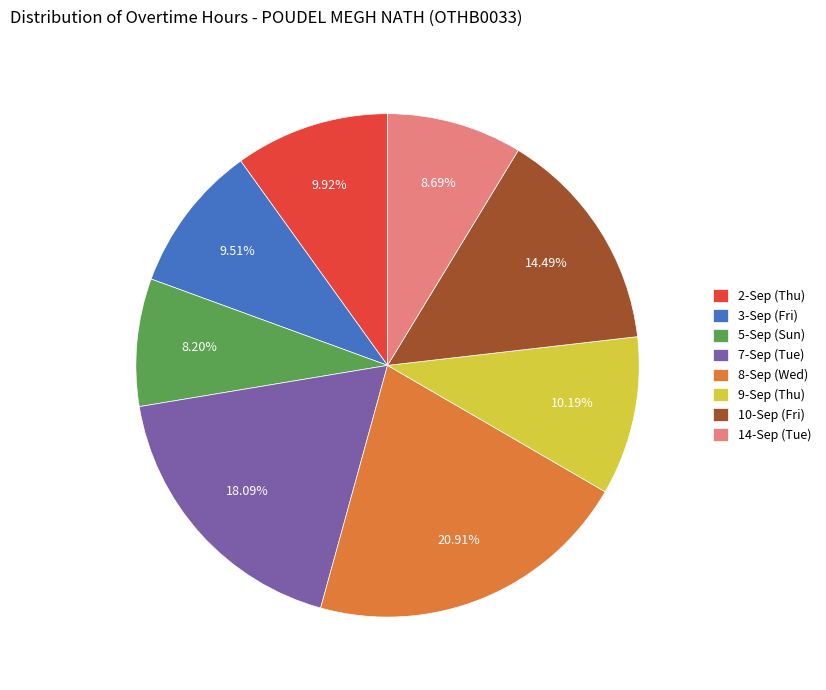

Combined, what portion of the pie is 10-Sep (Fri) and 3-Sep (Fri)?

24.0%